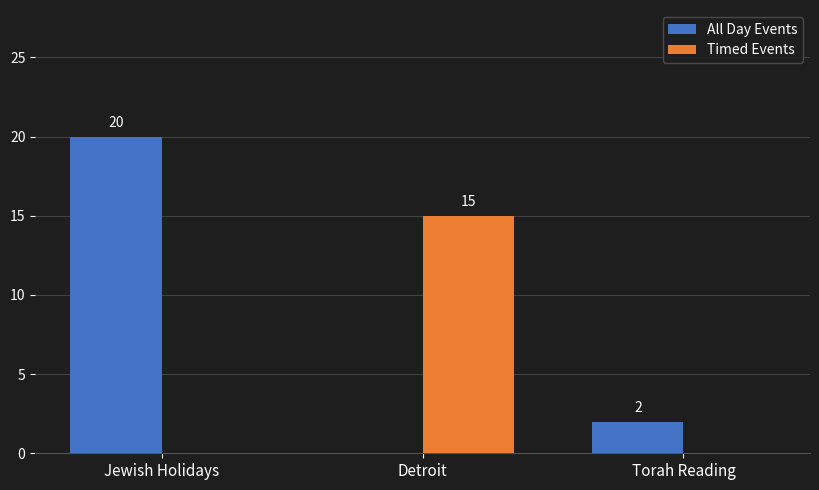

What is the sum of all All Day Events values?

22